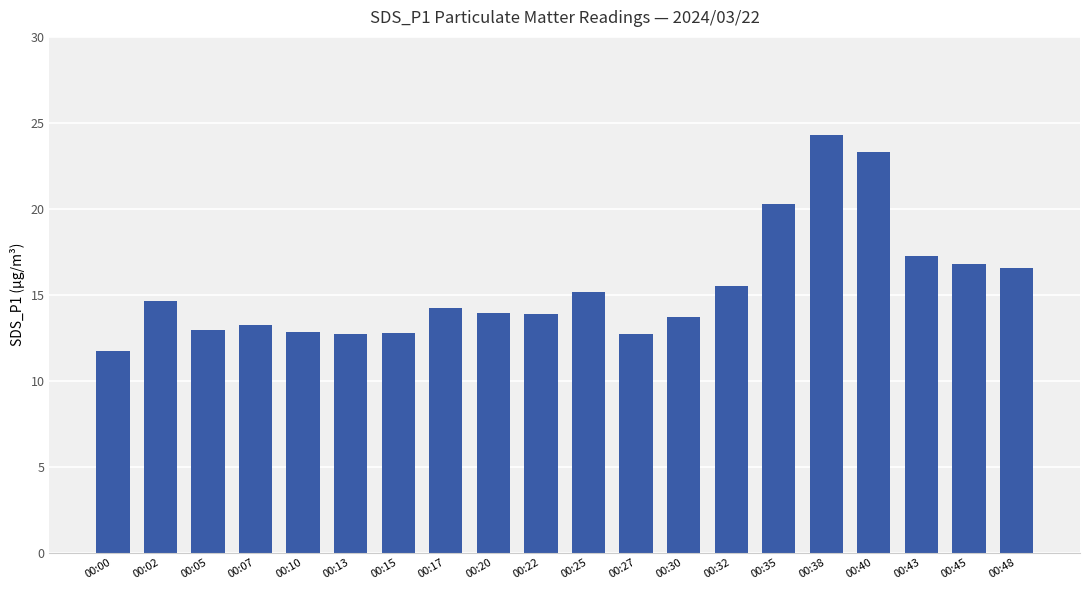

The value at 00:35 is 20.3. True or false?

True